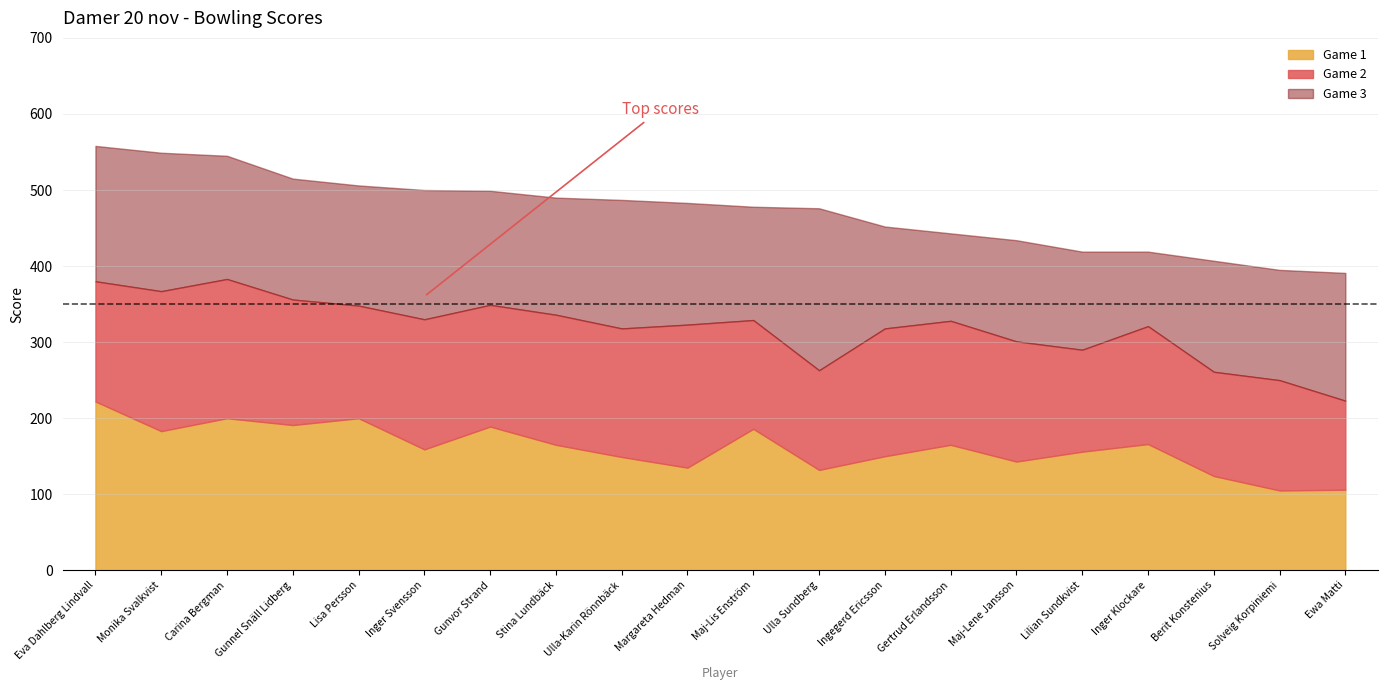

How many times do Game 2 and Game 3 cross each other?

6